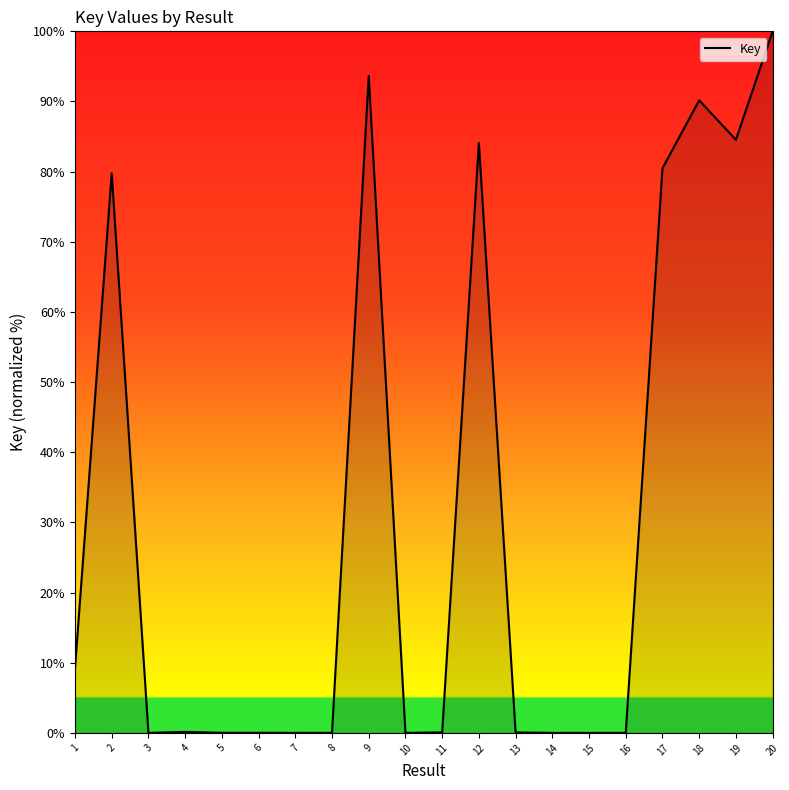

What is the approximate value at 20?

100.0